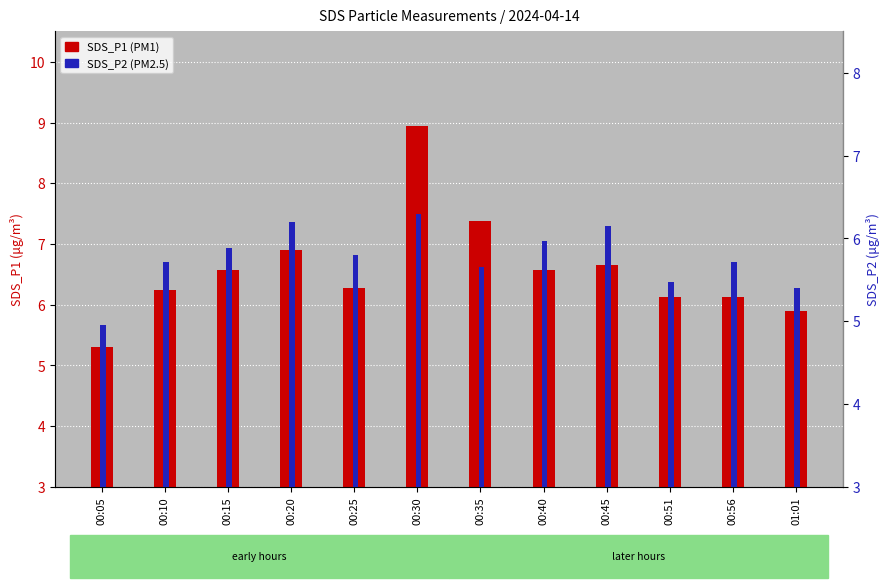

At how many categories does at least one series exceed 5?

12